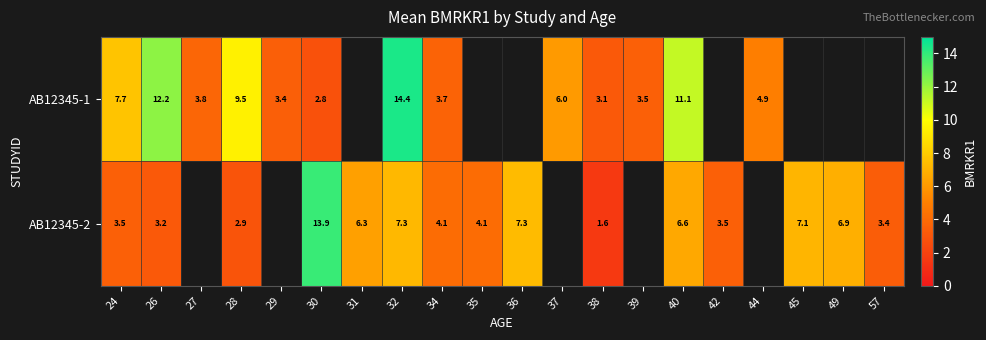

Which series has the widest spread of values?

AB12345-2